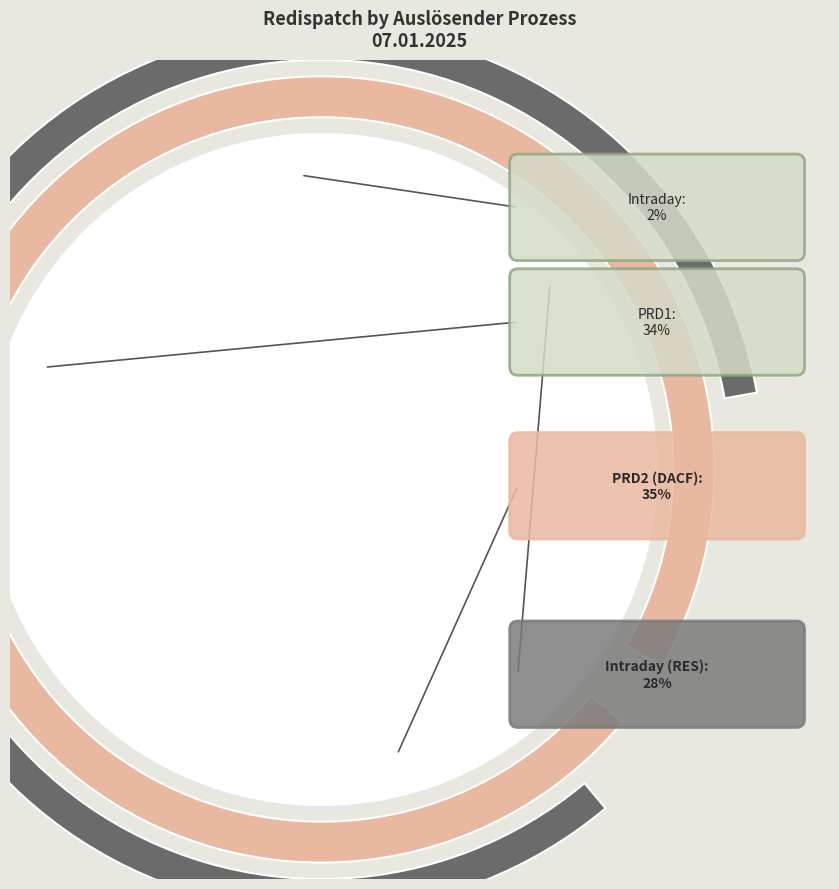

What is the largest slice in the pie chart?

PRD2 (DACF)